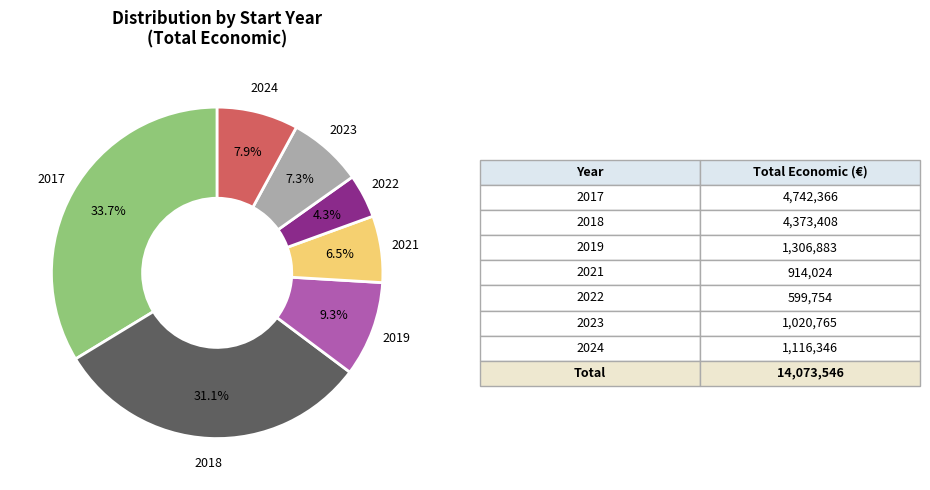

Is there a majority slice in this chart?

No